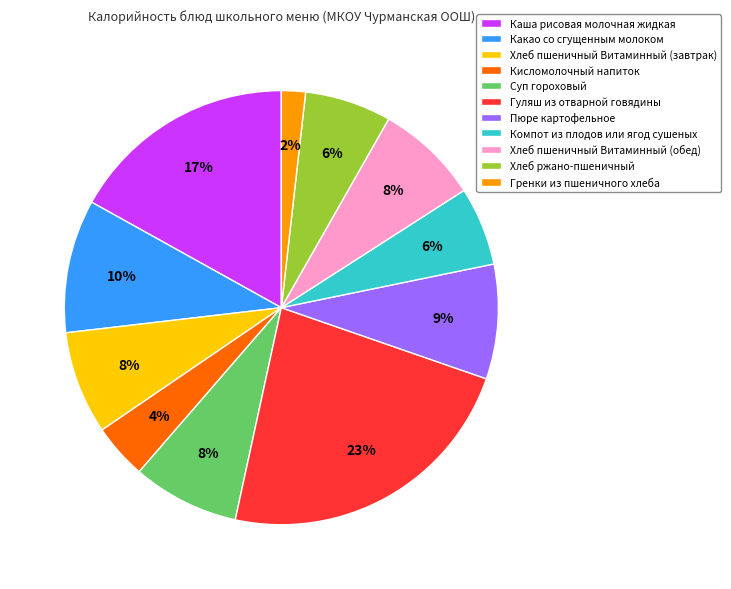

Combined, do Хлеб пшеничный Витаминный (обед) and Пюре картофельное account for over 50%?

No